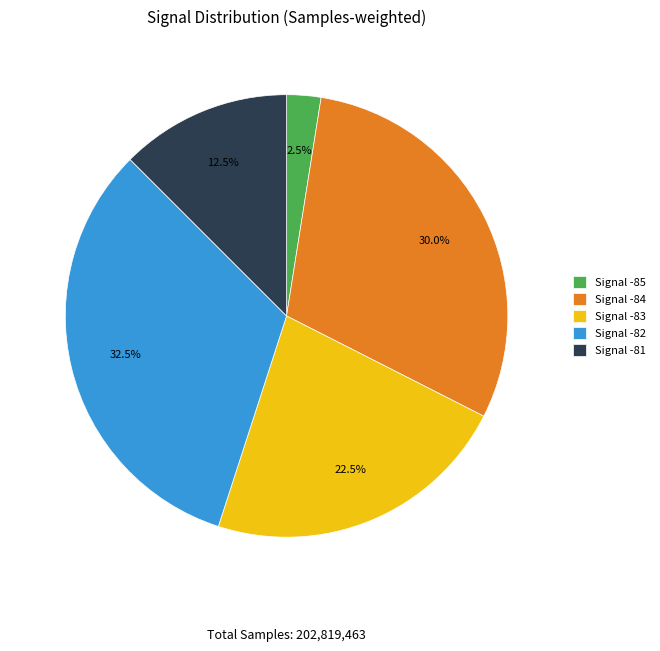

Which slice is the smallest?

Signal -85